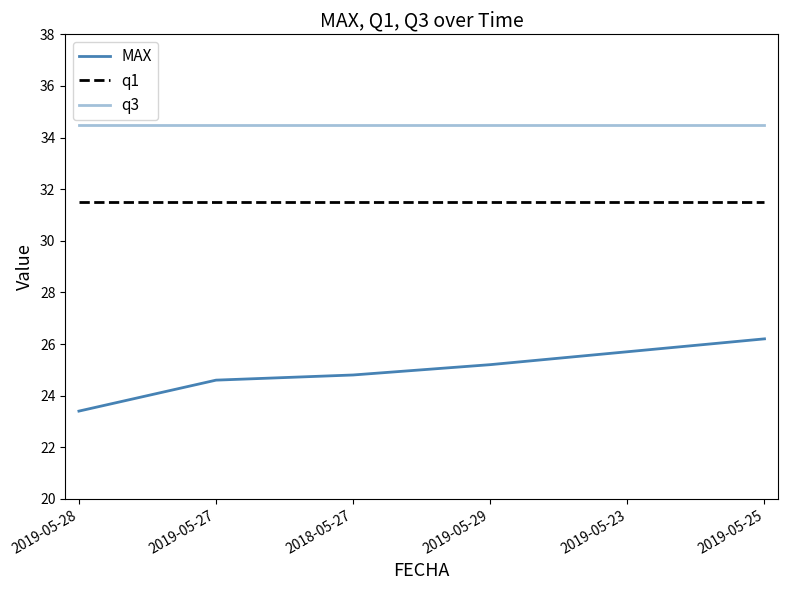

Does the chart display data point markers on the line(s)?

No